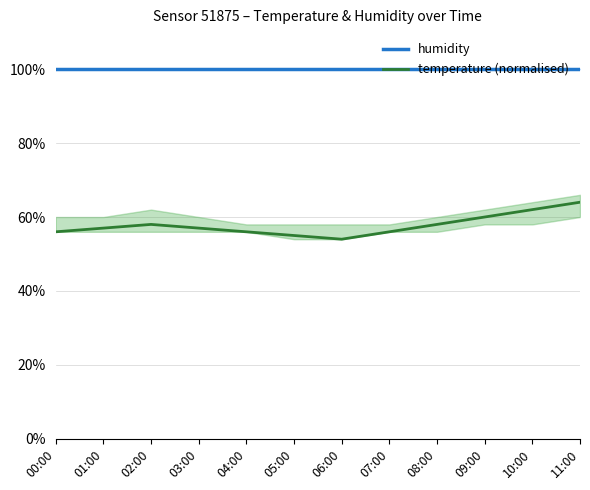

True or false: humidity and temperature (normalised) intersect in this chart.

False